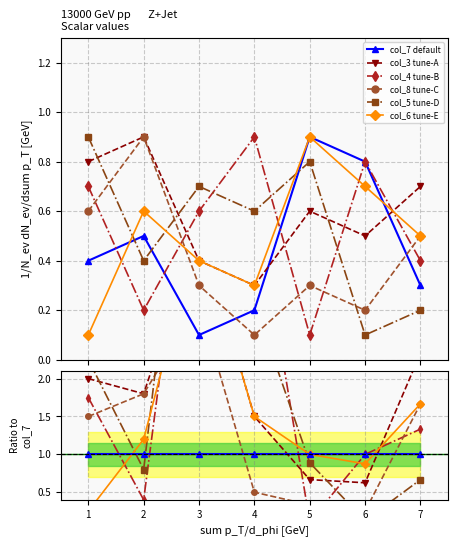

Between 6 and 1, which is larger?

6